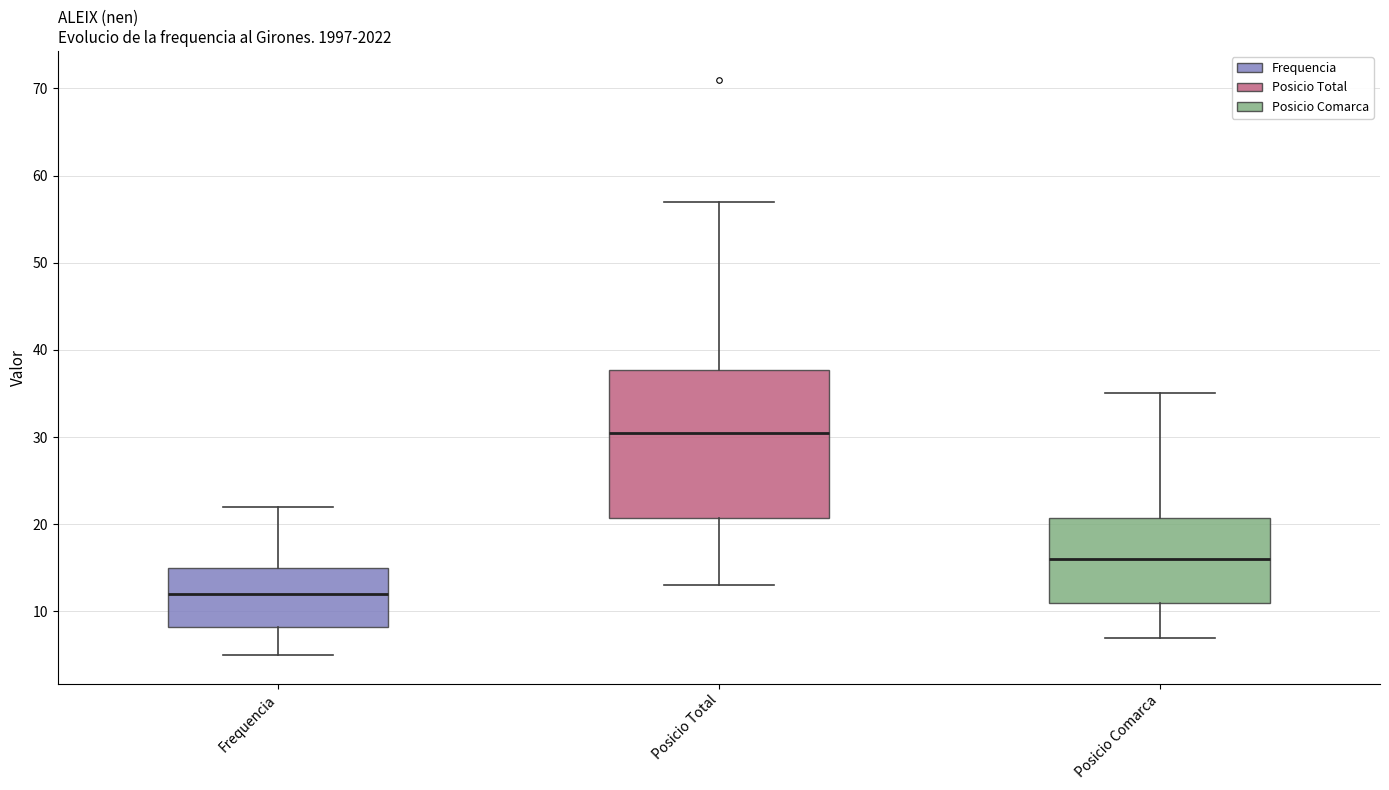

Reading left to right, transcribe this box plot: for each box, give where its median line is, the range the box spans, and where its two whiskers end, as read against the y-axis. The values are not printed on the chart, so give them approximately, as read against the axis.

Frequencia: median 12, box 8 to 15, whiskers 5 to 22
Posicio Total: median 31, box 21 to 38, whiskers 13 to 57
Posicio Comarca: median 16, box 11 to 21, whiskers 7 to 35